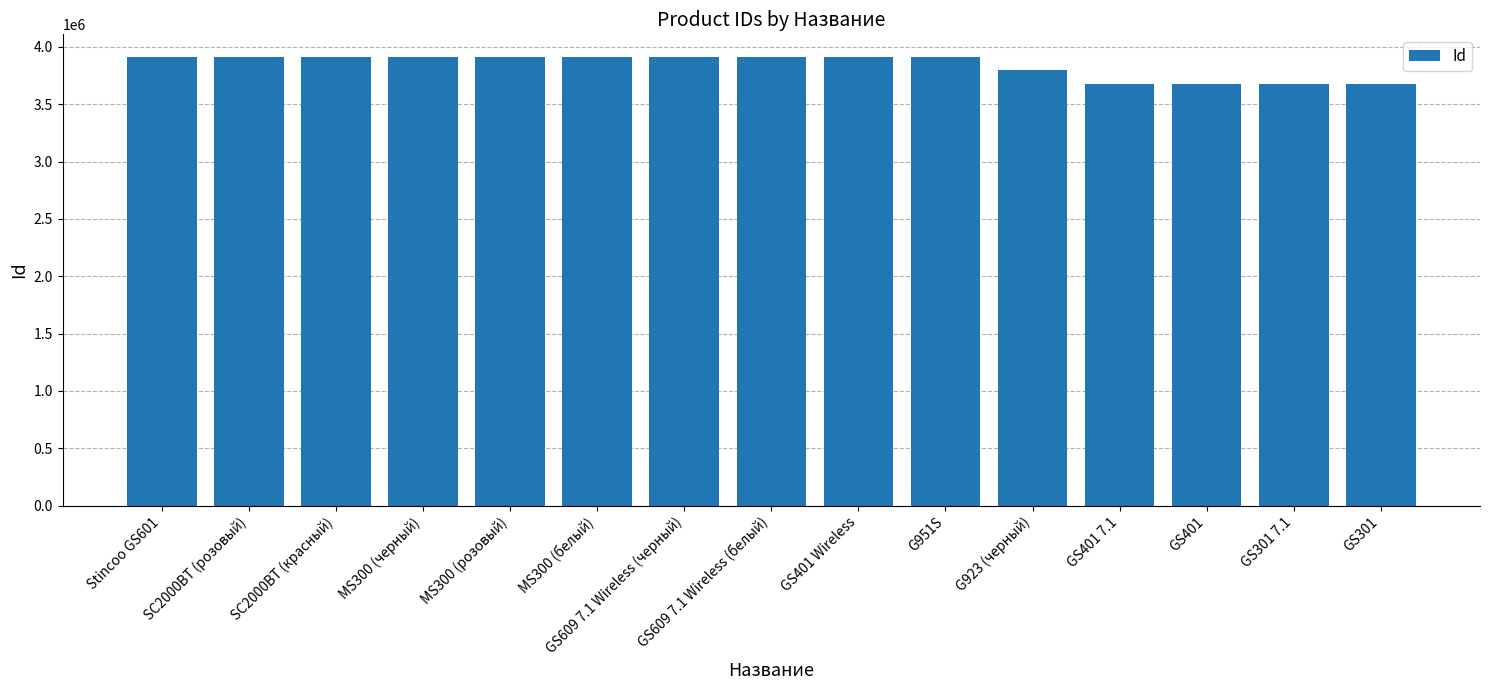

True or false: the data shows 3913601 at Stincoo GS601.

True